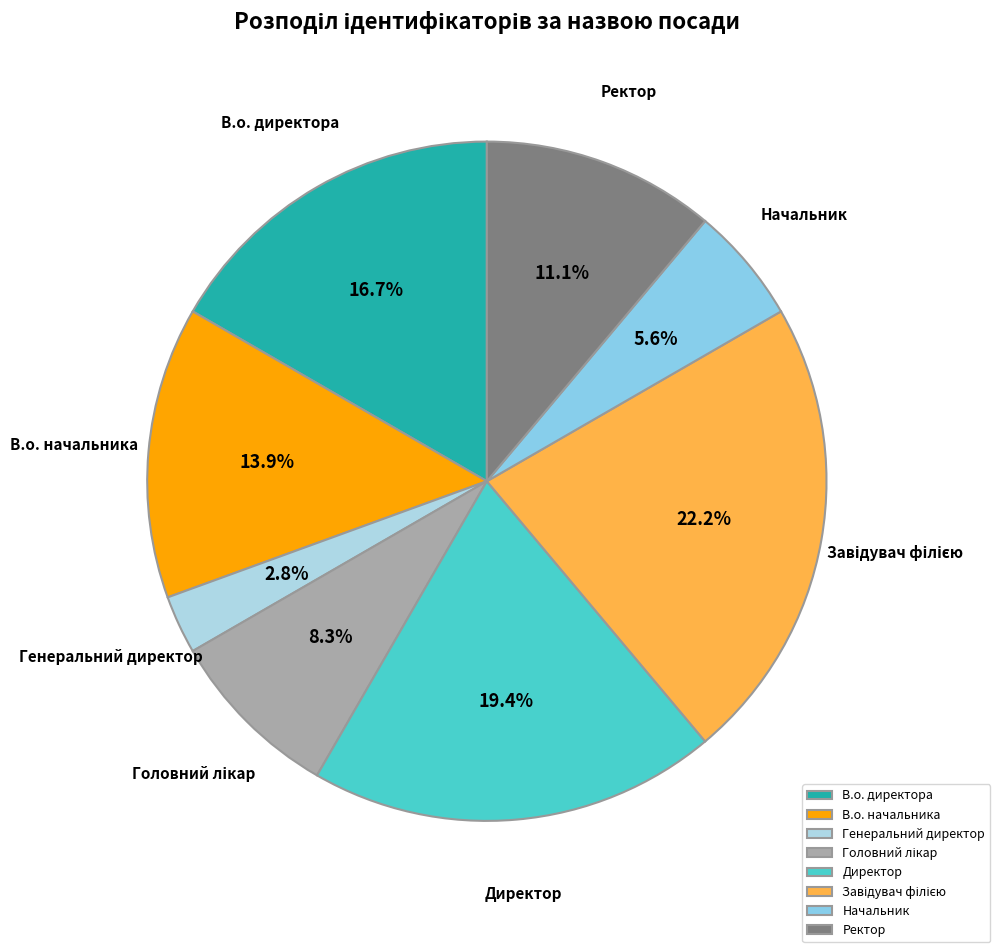

How many slices are in this pie chart?

8